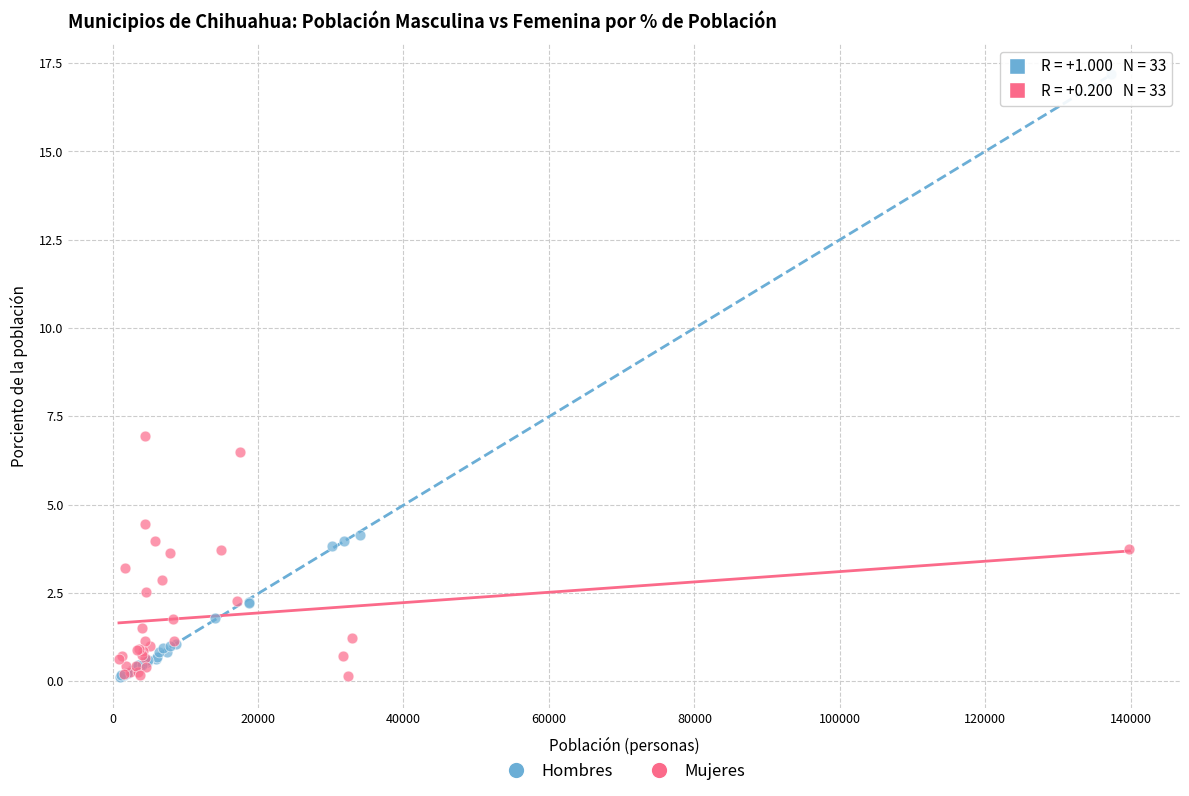

Which series reaches the maximum Y coordinate?

Hombres